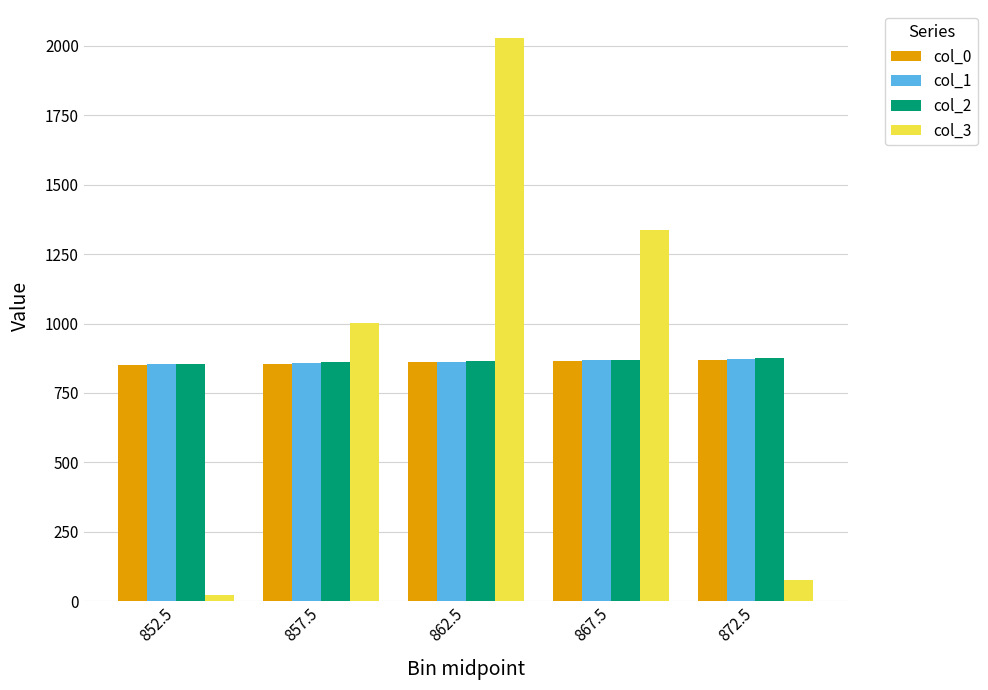

Which series has the largest total across all categories?

col_3